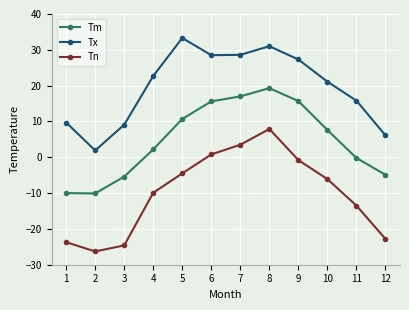

At which category does Tm reach its first local valley?

2